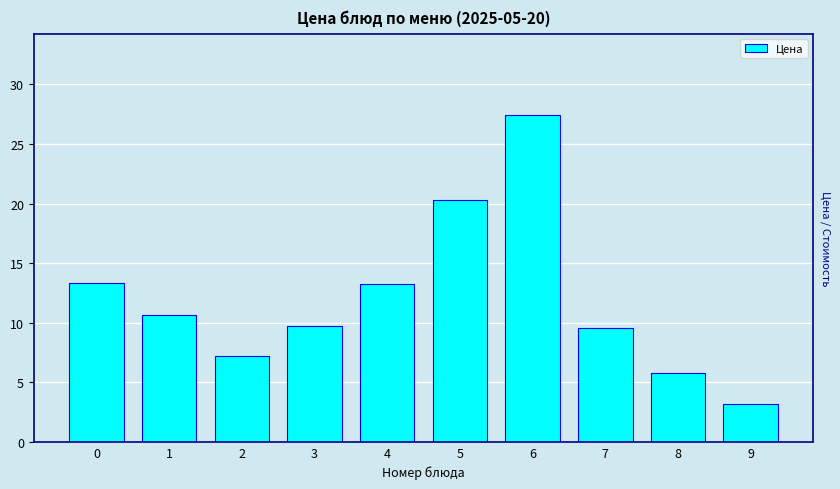

What is the value of the 8th bar from the left?

9.5